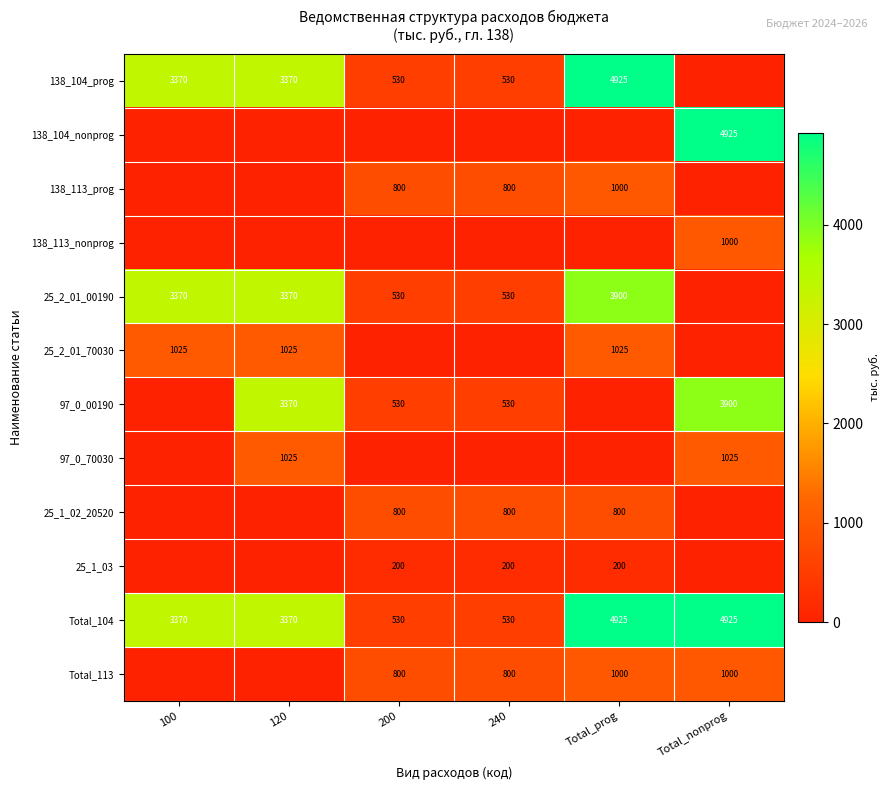

What is the highest value of the Total_104 series?

4925